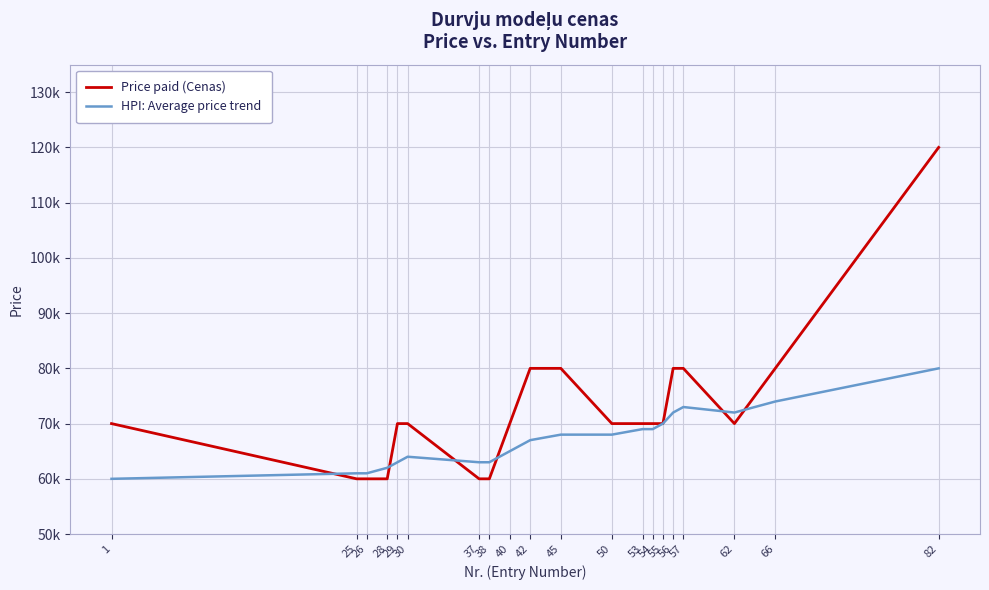

Does the chart have visible grid lines?

Yes